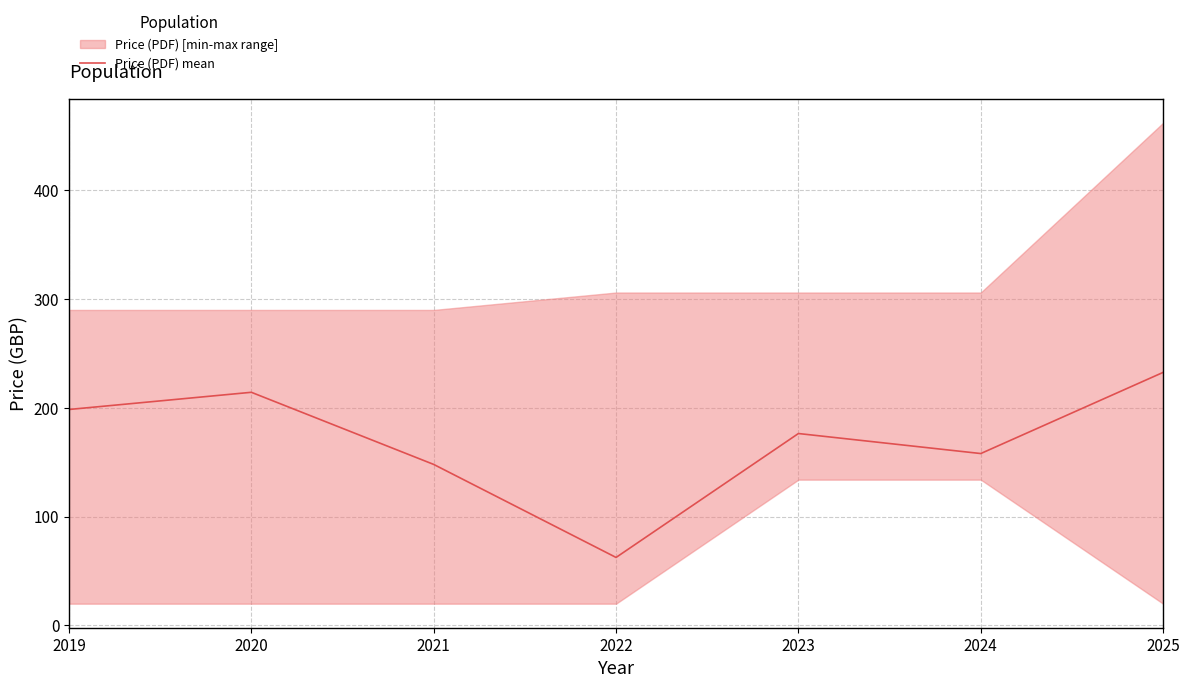

How many points are higher than both their immediate neighbors (excluding endpoints)?

2